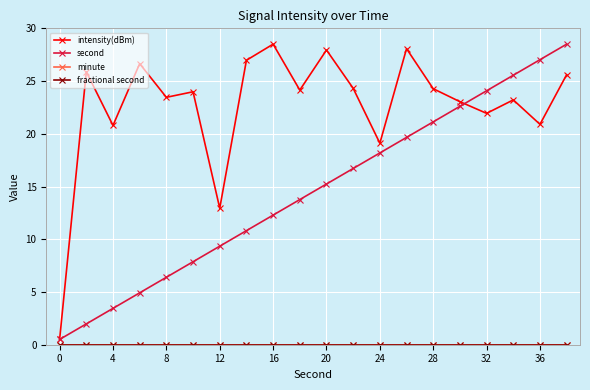

True or false: minute and second cross at least once.

False